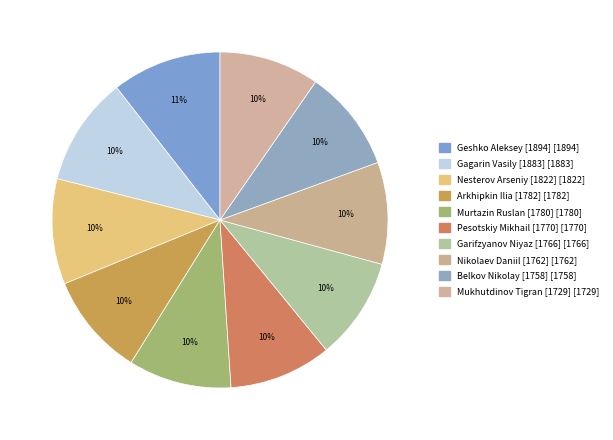

How many segments does this pie chart have?

10